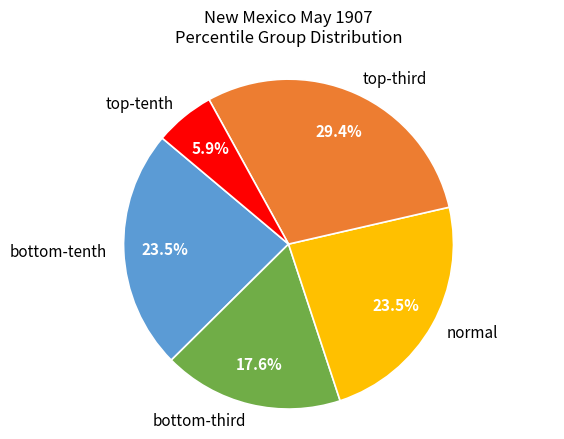

Does normal account for over 50% of the chart?

No